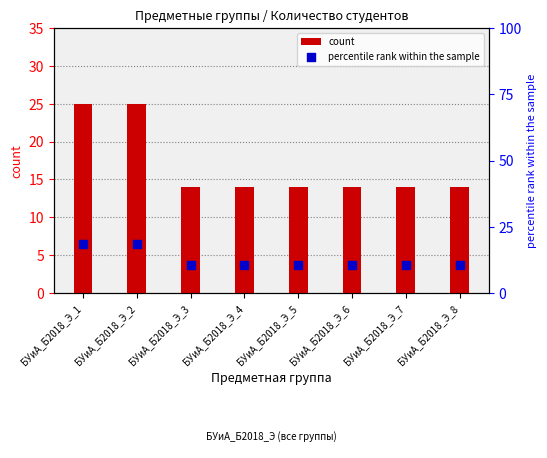

What are all the series names shown in the legend?

count, percentile rank within the sample